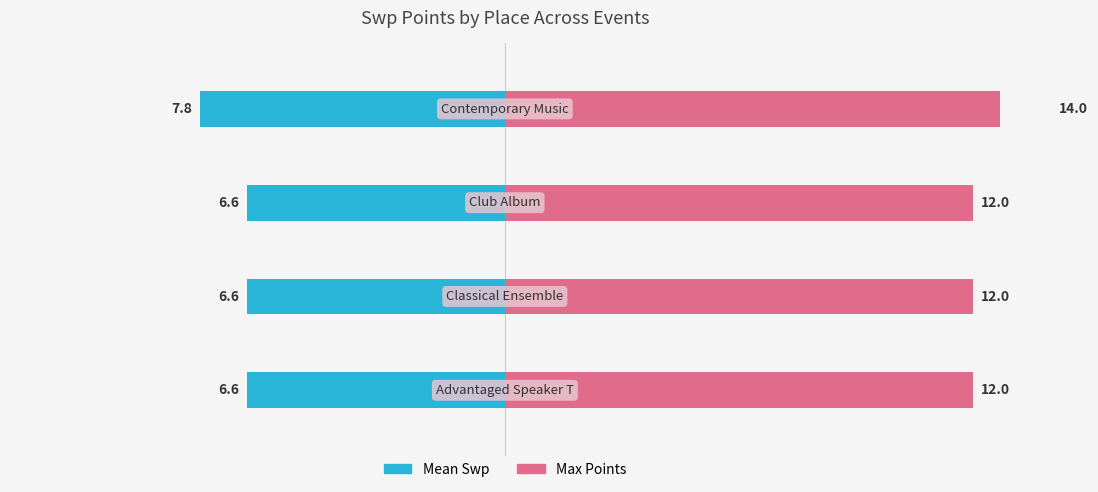

Reading right to left, what are all the values shown in this chart?

Mean Swp: 3=-7.8	2=-6.6	1=-6.6	0=-6.6
Max Points: 3=14.0	2=12.0	1=12.0	0=12.0